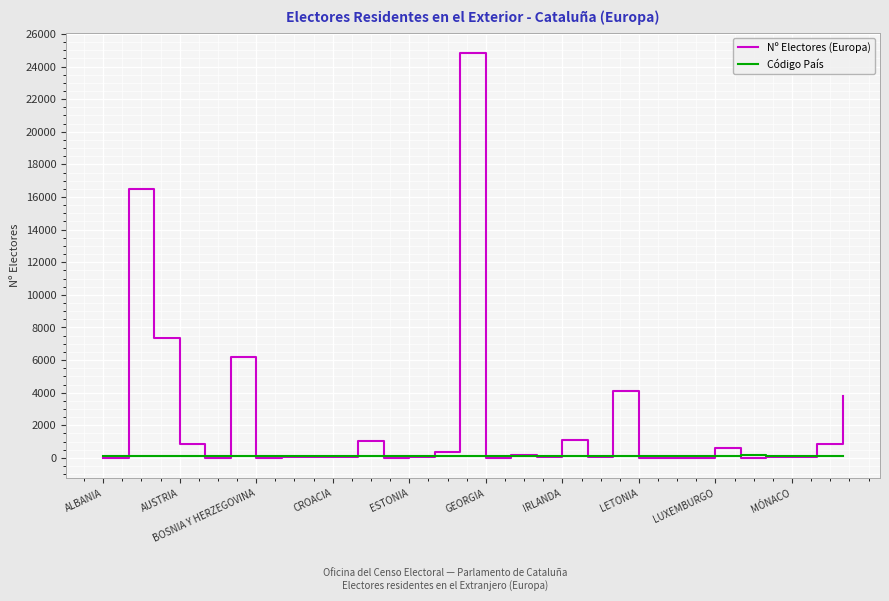

Which series has the largest total across all categories?

Nº Electores (Europa)